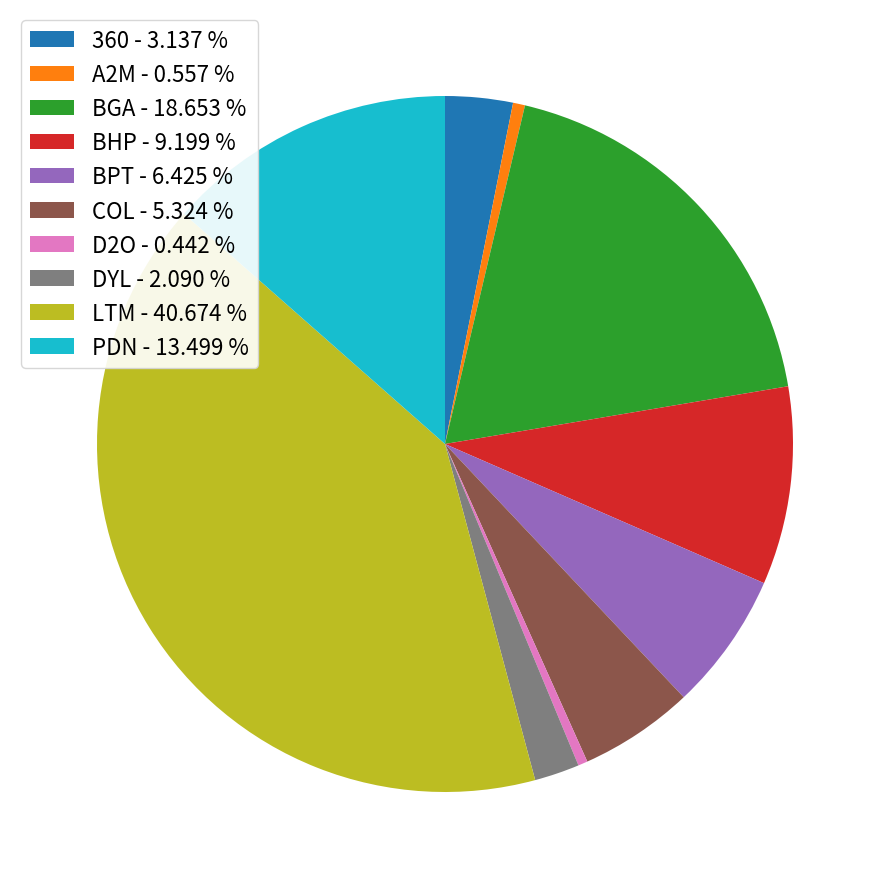

How many slices are in this pie chart?

10